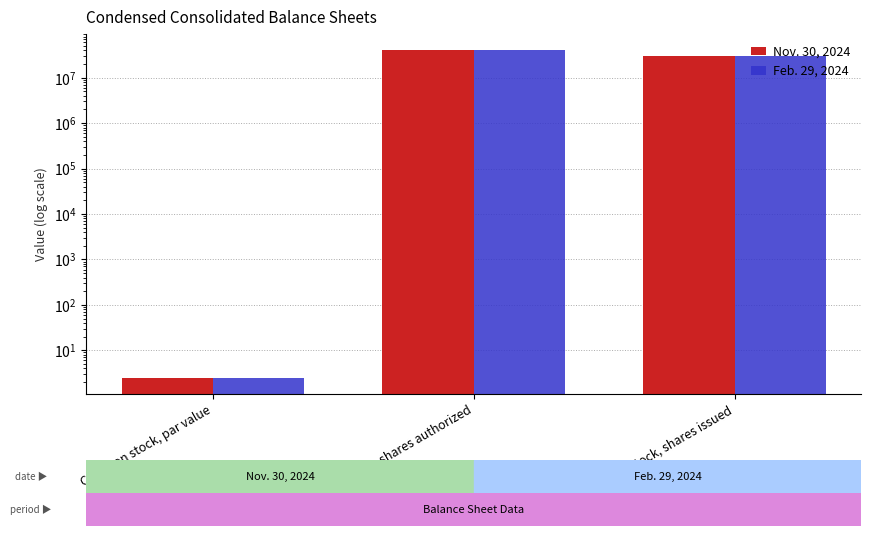

How many distinct data groups are displayed?

2